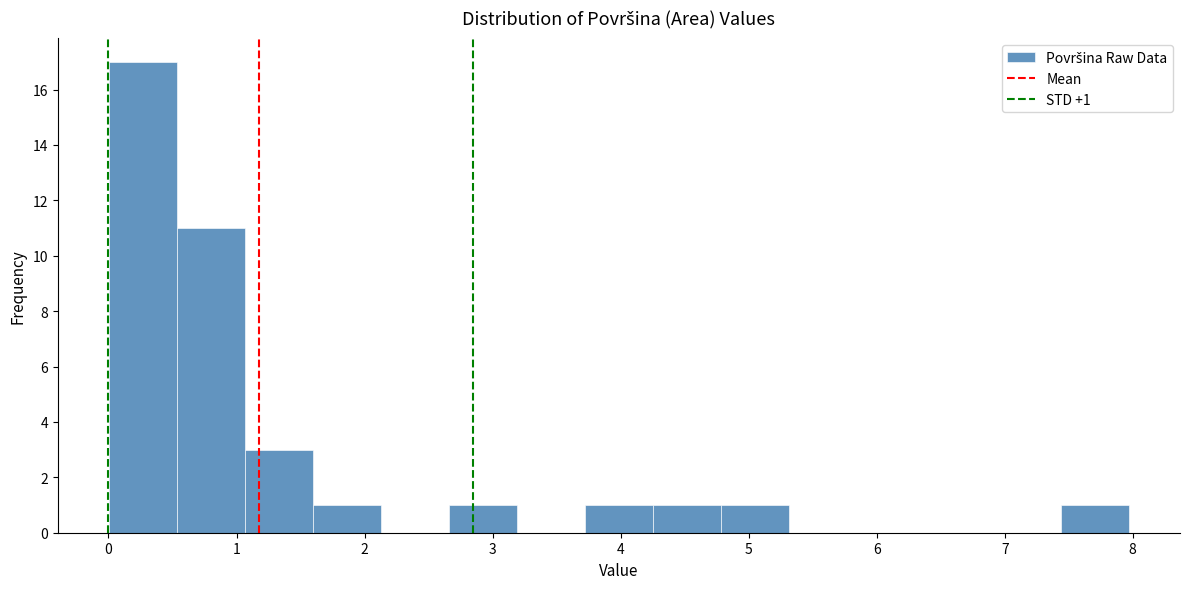

Which range on the x-axis has the tallest bar?

0.0 to 0.5